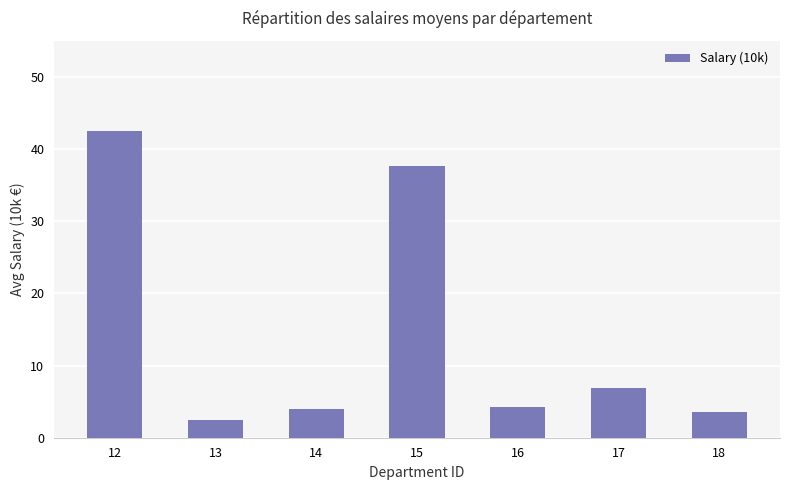

What is the difference between the values at 15 and 12?

4.8